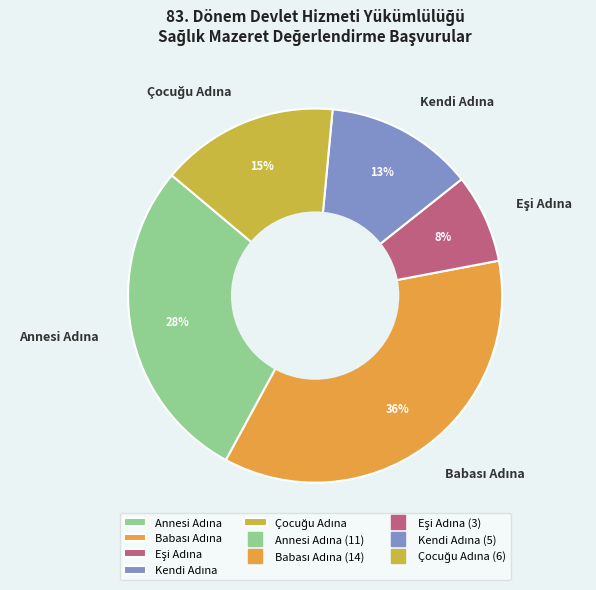

To the nearest percent, what is the average slice percentage?

20%